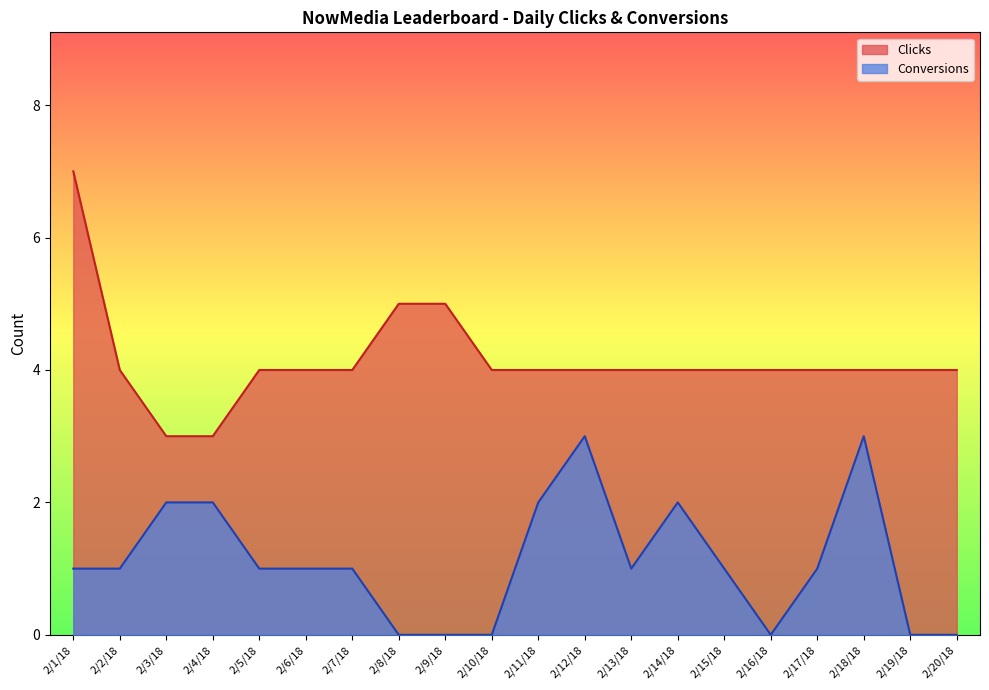

At which category is the sum across all series the highest?

2/1/18